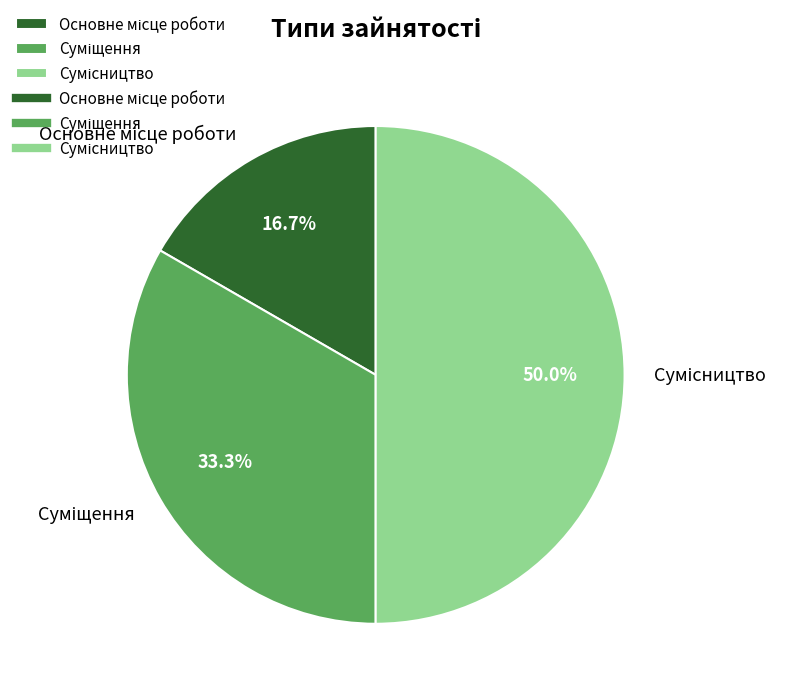

What is the smallest slice in the pie chart?

Основне місце роботи